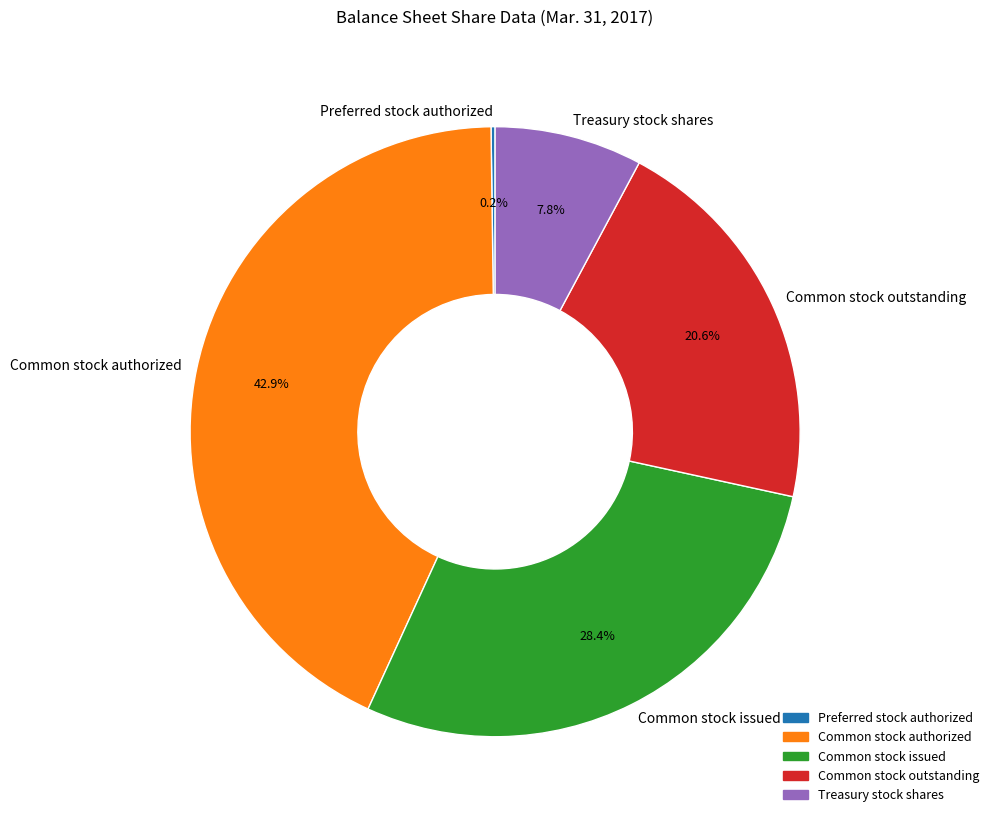

Is Common stock outstanding the majority of the pie?

No